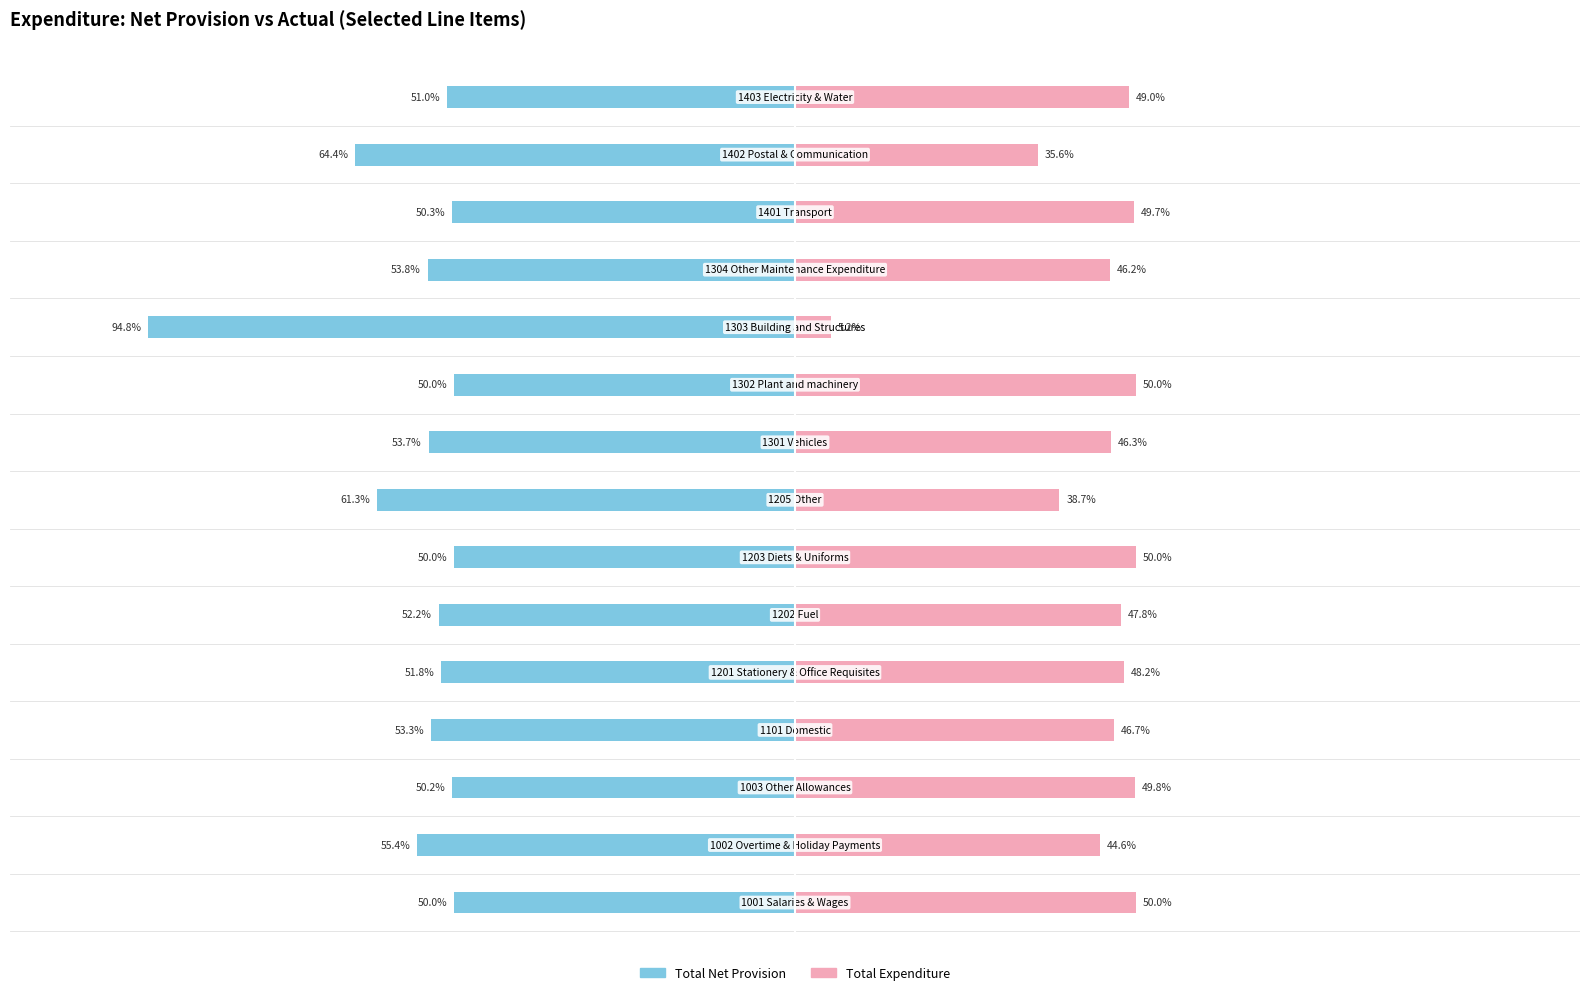

Which series has the widest spread of values?

Total Net Provision